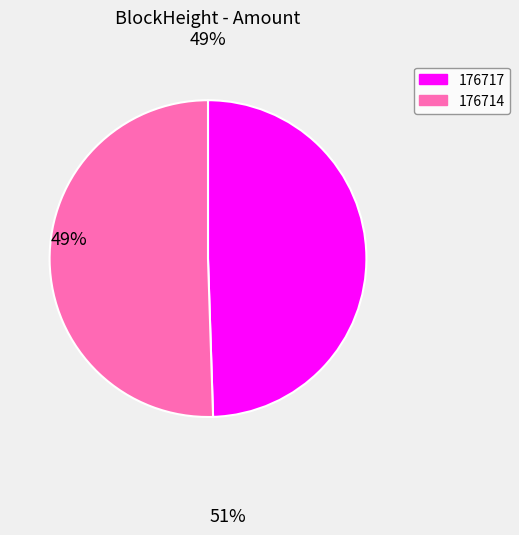

Do 176714 and 176717 together represent more than half of the pie?

Yes